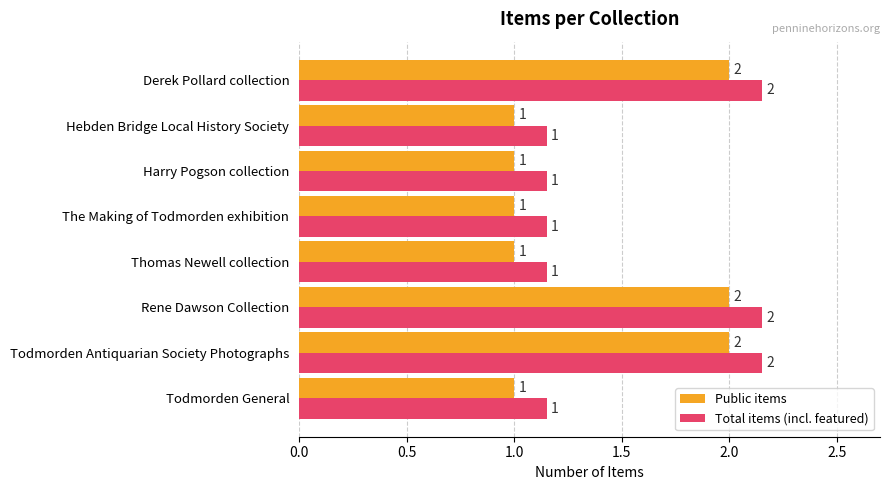

How many Public items values are between 1 and 2?

8